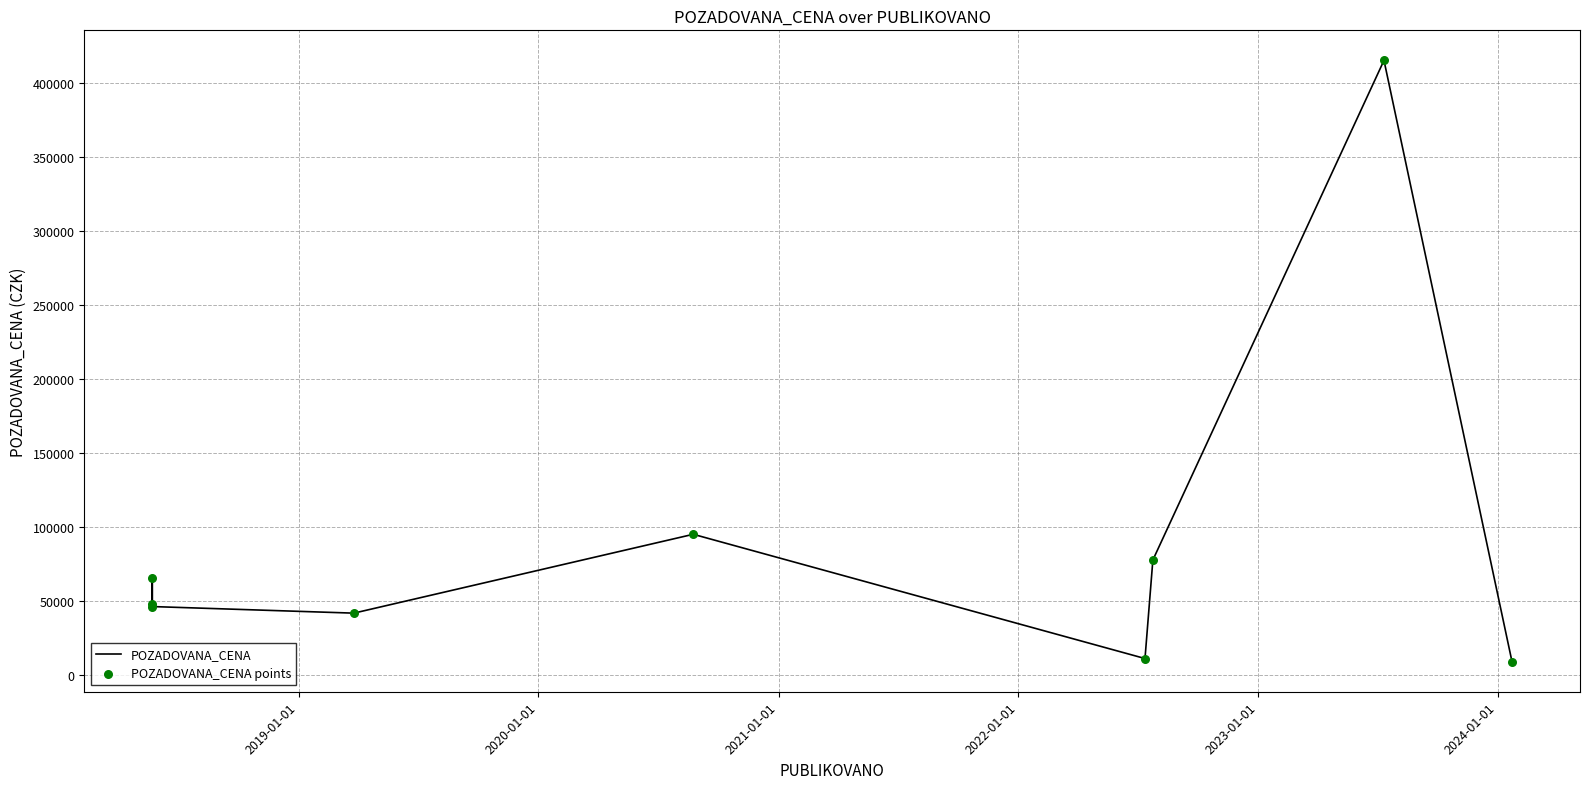

Which series reaches the minimum Y coordinate?

POZADOVANA_CENA